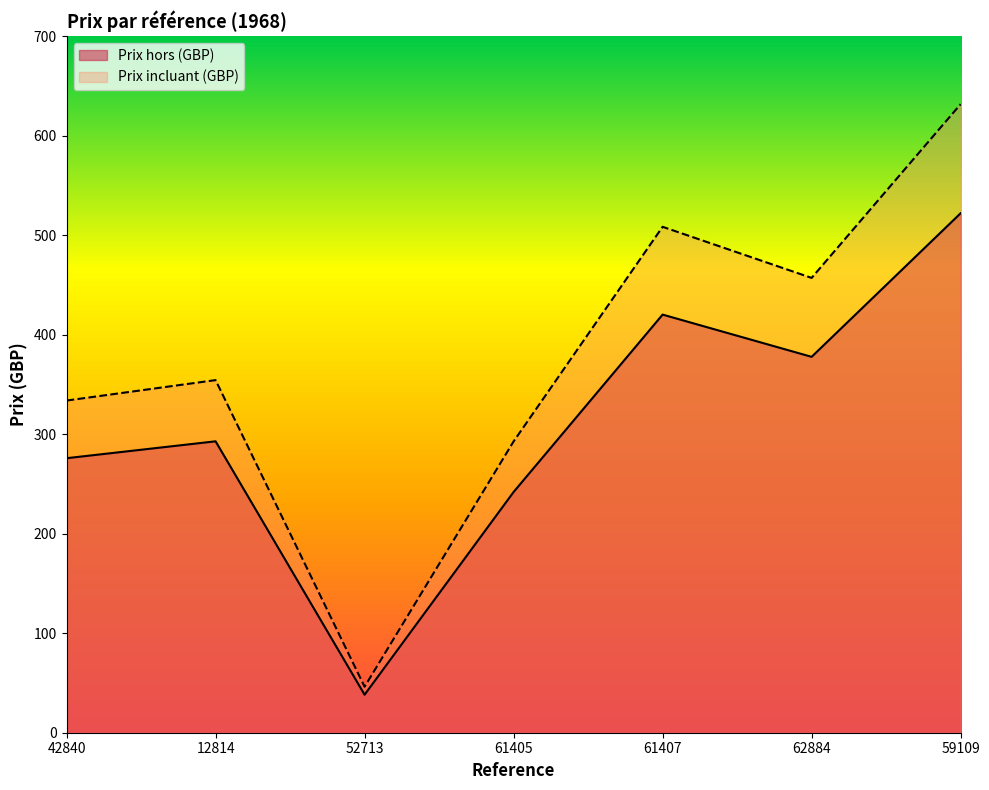

Rank the categories by Prix incluant (GBP) value from highest to lowest.

59109, 61407, 62884, 12814, 42840, 61405, 52713